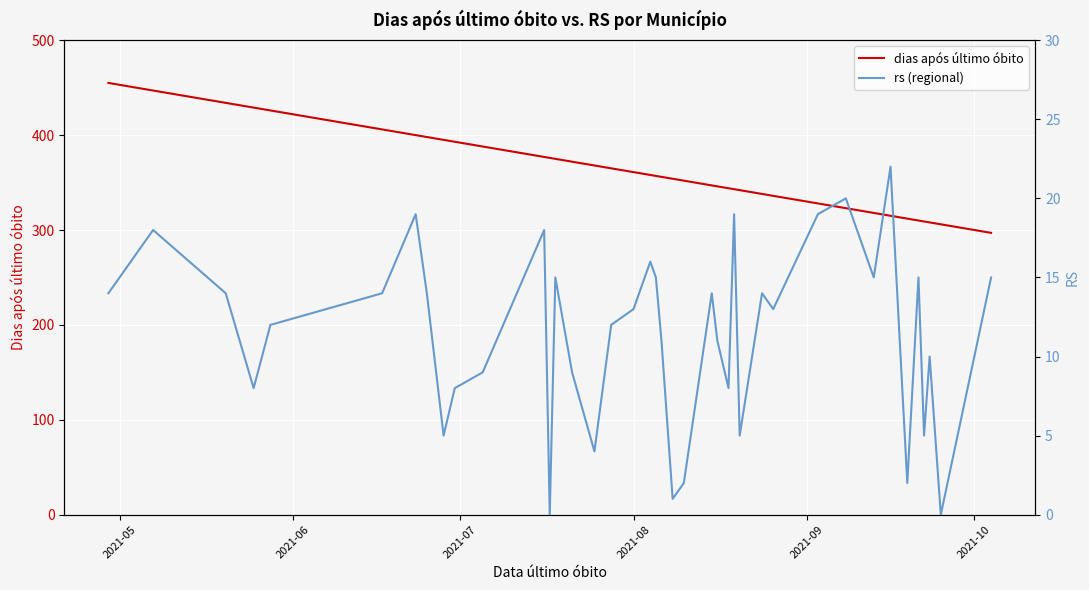

True or false: dias após último óbito and rs (regional) intersect in this chart.

False